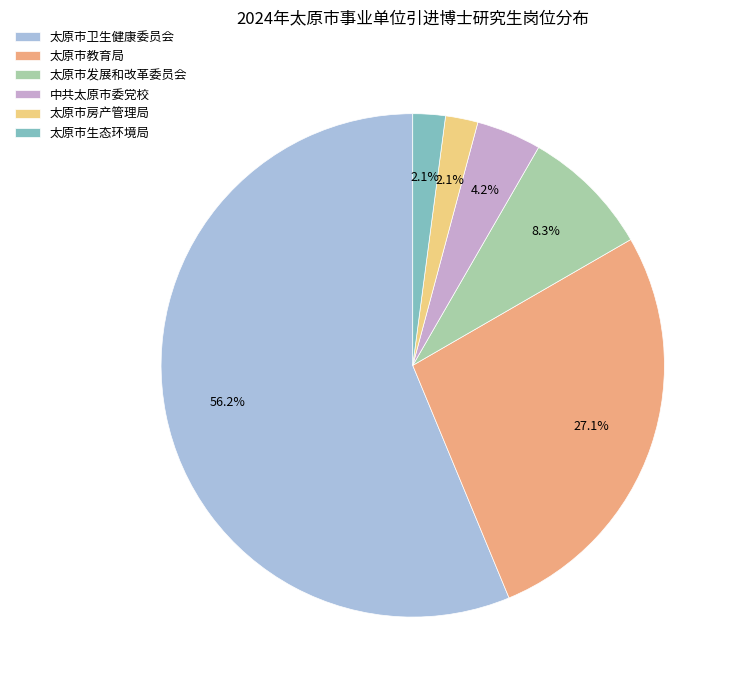

To the nearest percent, what is the difference between the 太原市房产管理局 and 中共太原市委党校 slice percentages?

2%